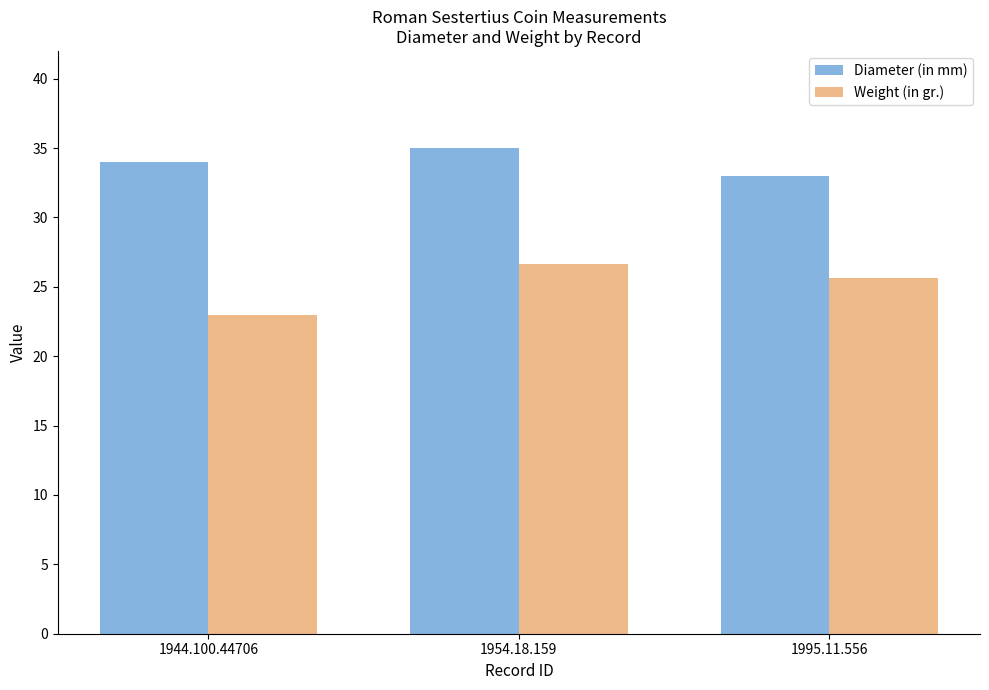

What is the lowest value of the Weight (in gr.) series?

23.0